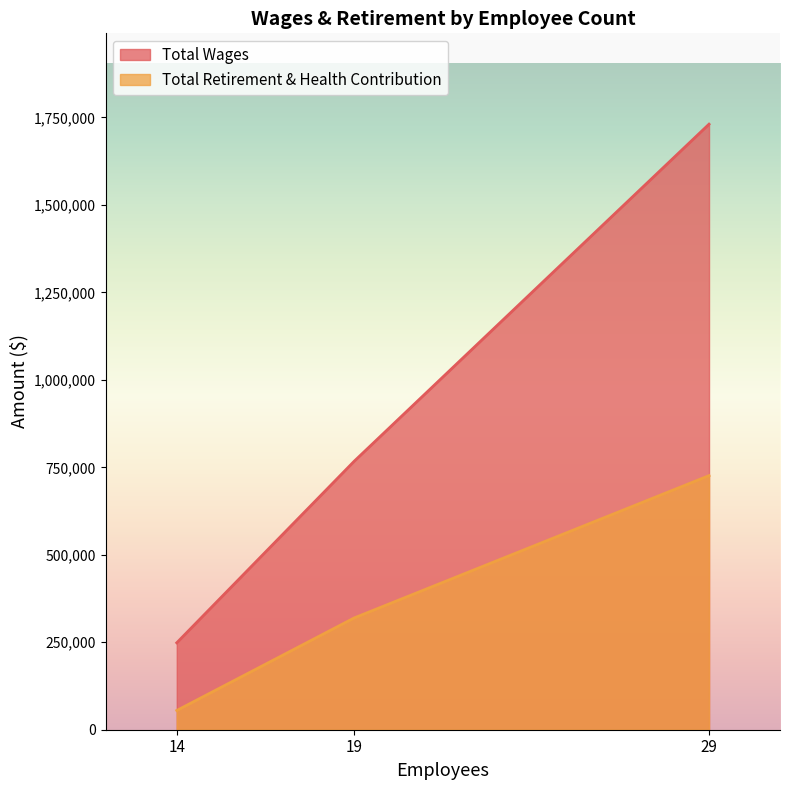

The value of Total Wages at 29 is 1730917. True or false?

True